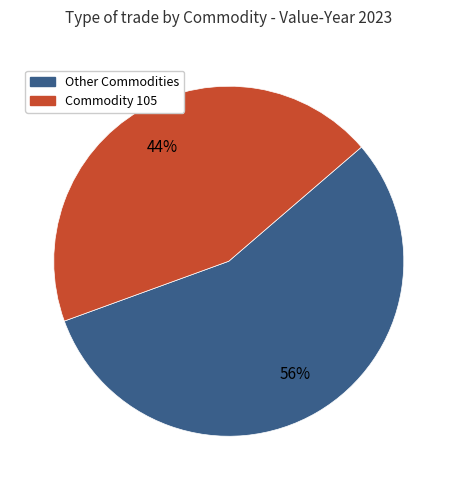

To the nearest percent, what is the difference between the largest and smallest slice percentages?

12%